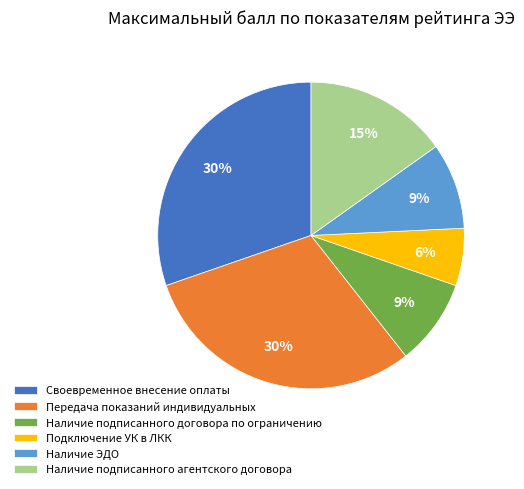

Does Своевременное внесение оплаты account for over 50% of the chart?

No